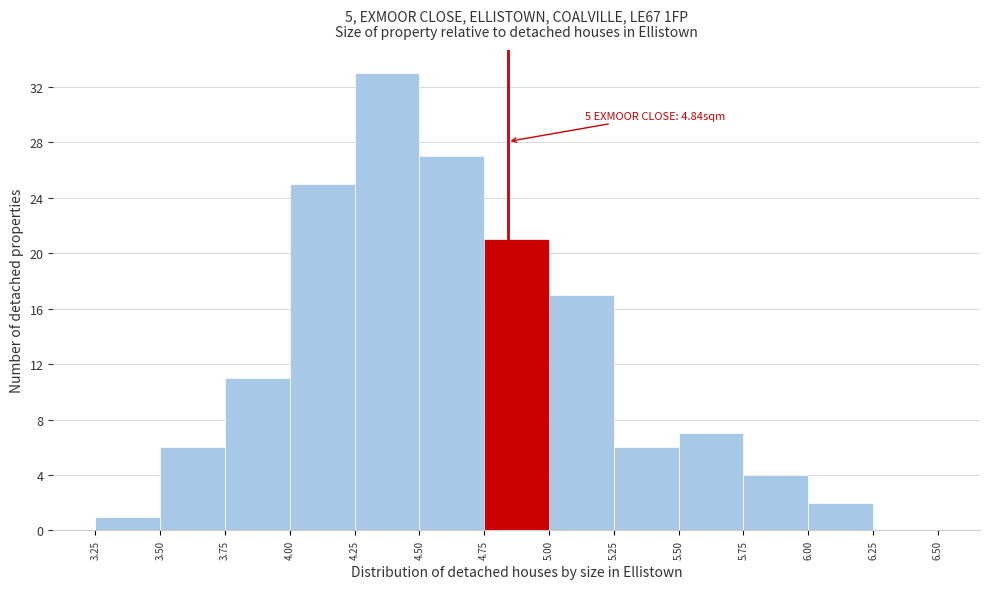

Which range on the x-axis has the tallest bar?

4.25 to 4.50